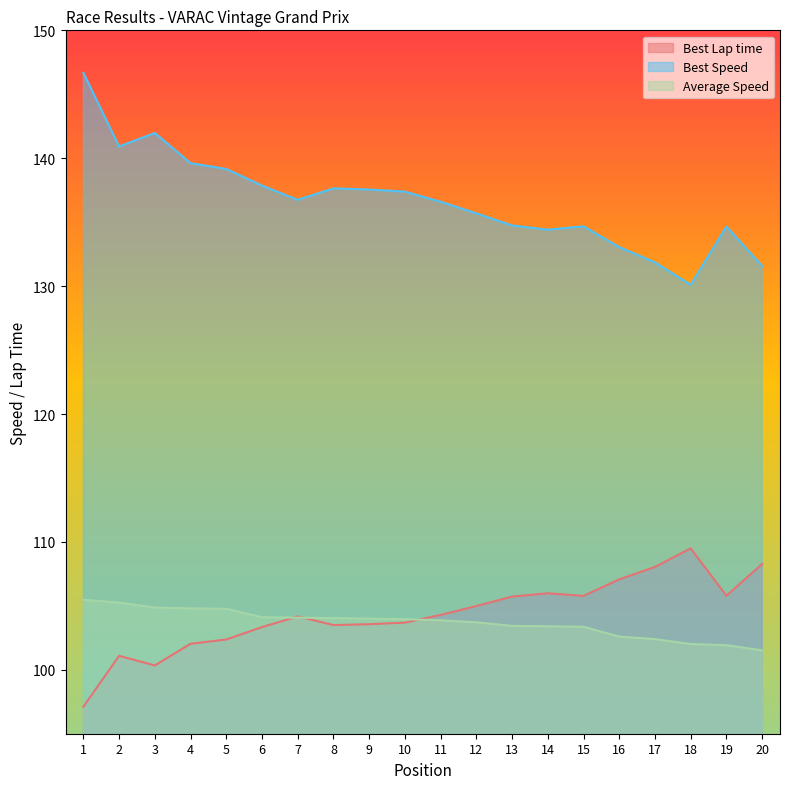

Which series has the largest range (max minus min)?

Best Speed